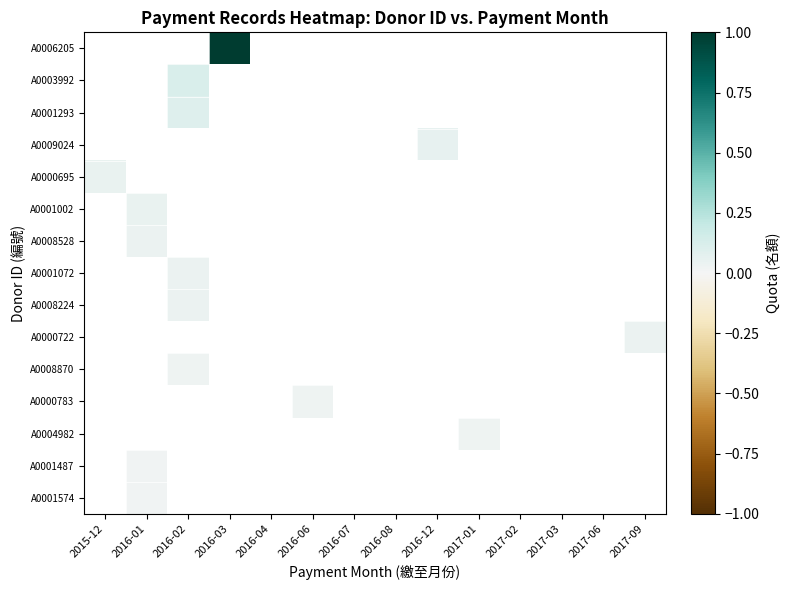

The A0008870 series shows 0.0 at 2016-02. True or false?

False